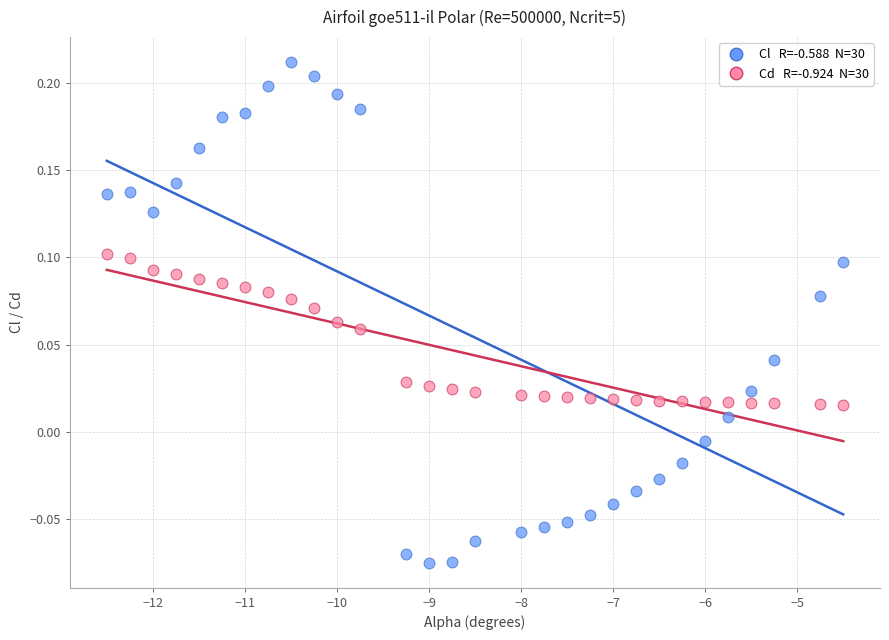

Across all data points, what is the range of Y values (max minus min)?

0.3